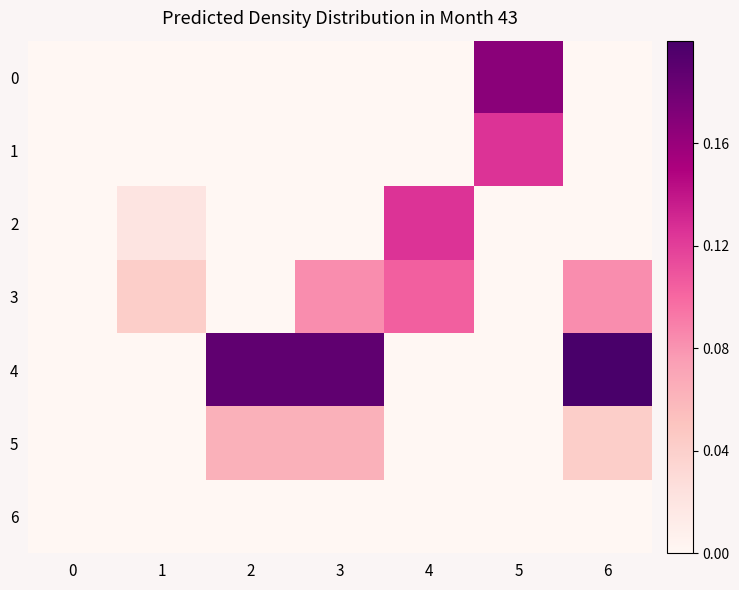

List the series in order of their peak value, highest first.

4, 0, 1, 2, 3, 5, 6